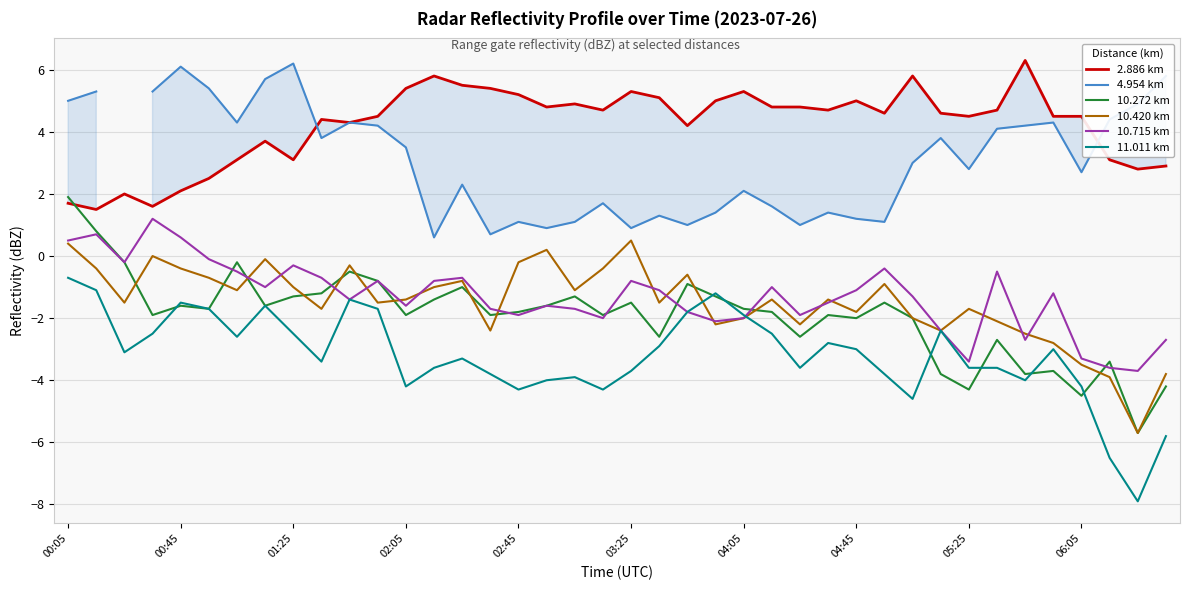

What are all the series names shown in the legend?

2.886 km, 4.954 km, 10.272 km, 10.420 km, 10.715 km, 11.011 km